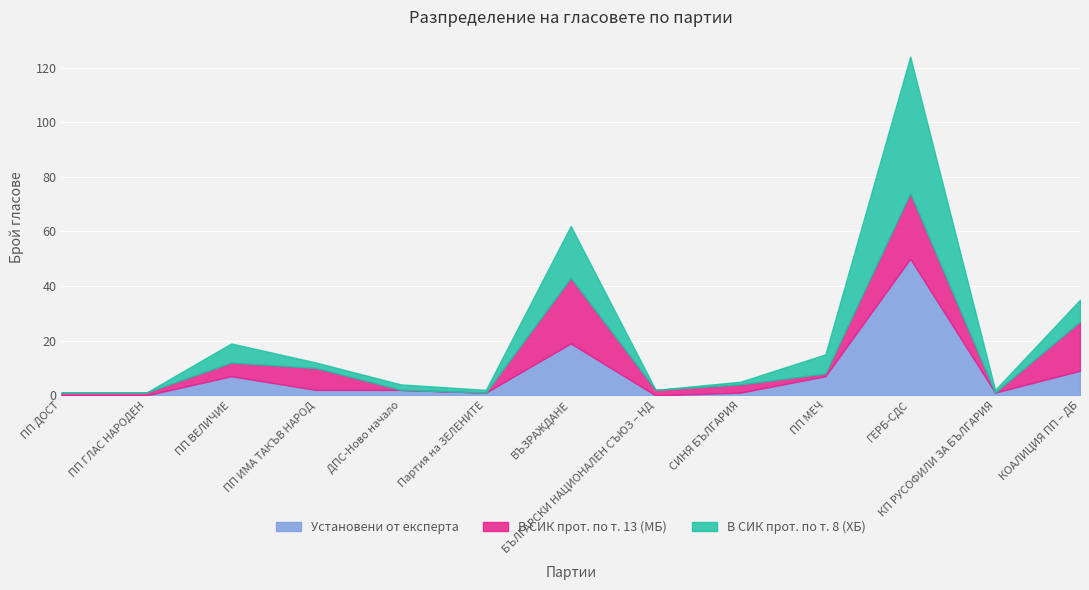

Reading left to right, what are all the values shown in this chart?

В СИК прот. по т. 8 (ХБ): ПП ДОСТ=0	ПП ГЛАС НАРОДЕН=0	ПП ВЕЛИЧИЕ=7	ПП ИМА ТАКЪВ НАРОД=2	ДПС-Ново начало=2	Партия на ЗЕЛЕНИТЕ=1	ВЪЗРАЖДАНЕ=19	БЪЛГАРСКИ НАЦИОНАЛЕН СЪЮЗ – НД=0	СИНЯ БЪЛГАРИЯ=1	ПП МЕЧ=7	ГЕРБ-СДС=50	КП РУСОФИЛИ ЗА БЪЛГАРИЯ=1	КОАЛИЦИЯ ПП – ДБ=8
В СИК прот. по т. 13 (МБ): ПП ДОСТ=1	ПП ГЛАС НАРОДЕН=1	ПП ВЕЛИЧИЕ=5	ПП ИМА ТАКЪВ НАРОД=8	ДПС-Ново начало=0	Партия на ЗЕЛЕНИТЕ=0	ВЪЗРАЖДАНЕ=24	БЪЛГАРСКИ НАЦИОНАЛЕН СЪЮЗ – НД=2	СИНЯ БЪЛГАРИЯ=3	ПП МЕЧ=1	ГЕРБ-СДС=24	КП РУСОФИЛИ ЗА БЪЛГАРИЯ=0	КОАЛИЦИЯ ПП – ДБ=18
Установени от експерта: ПП ДОСТ=0	ПП ГЛАС НАРОДЕН=0	ПП ВЕЛИЧИЕ=7	ПП ИМА ТАКЪВ НАРОД=2	ДПС-Ново начало=2	Партия на ЗЕЛЕНИТЕ=1	ВЪЗРАЖДАНЕ=19	БЪЛГАРСКИ НАЦИОНАЛЕН СЪЮЗ – НД=0	СИНЯ БЪЛГАРИЯ=1	ПП МЕЧ=7	ГЕРБ-СДС=50	КП РУСОФИЛИ ЗА БЪЛГАРИЯ=1	КОАЛИЦИЯ ПП – ДБ=9